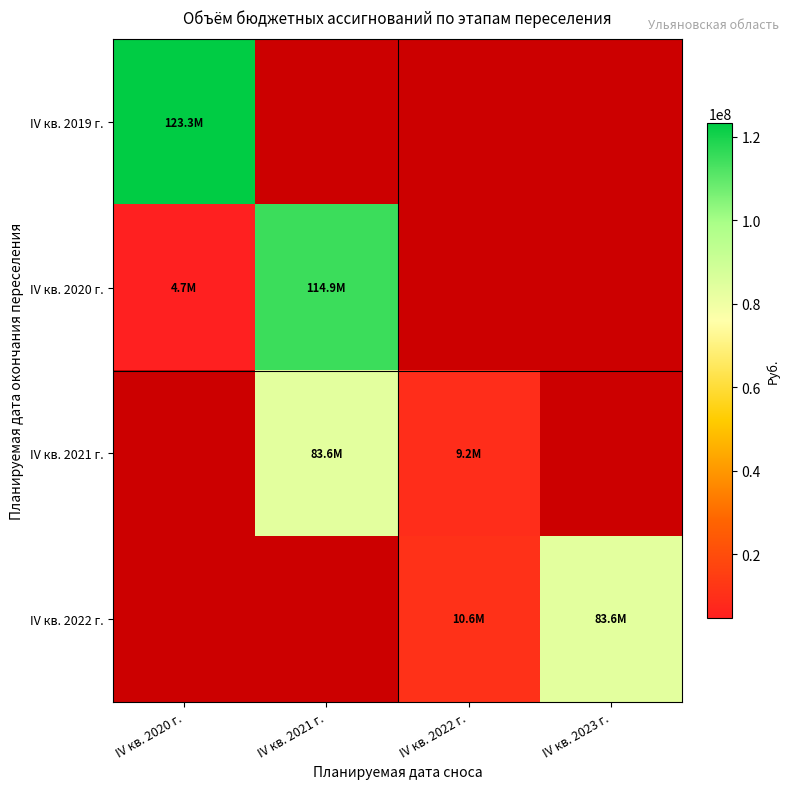

Between IV кв. 2021 г. and IV кв. 2020 г., which is larger?

IV кв. 2020 г.